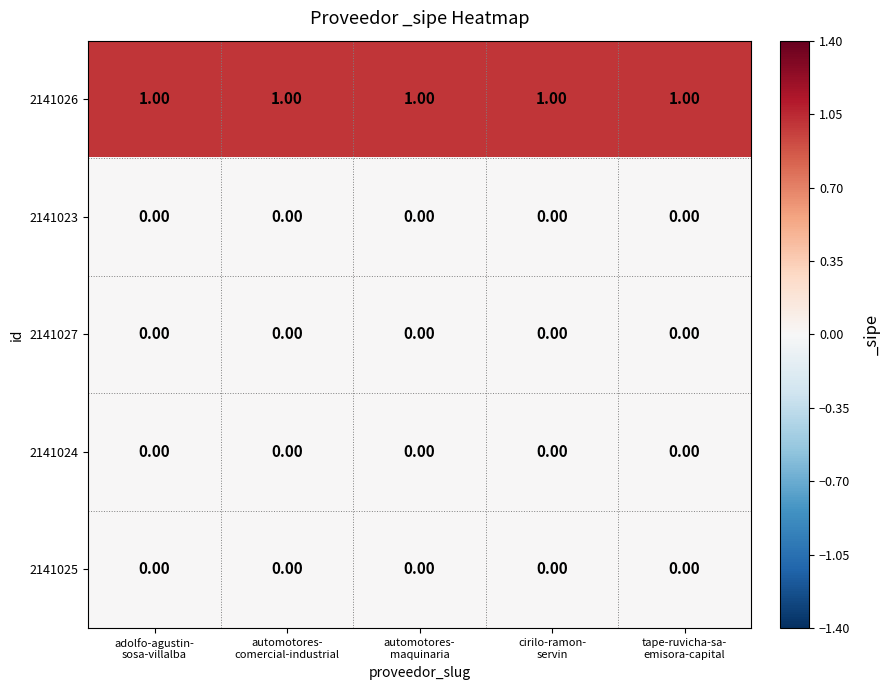

How many series are shown in this chart?

5